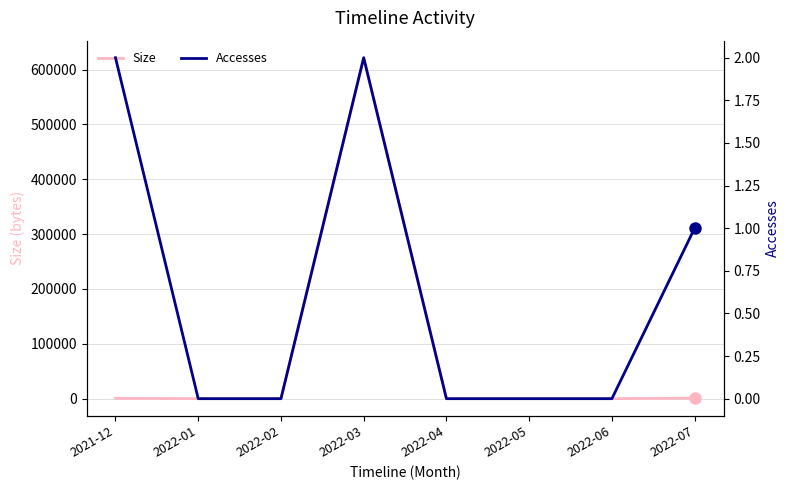

Which series changed the most between 2022-03 and 2022-05?

Size